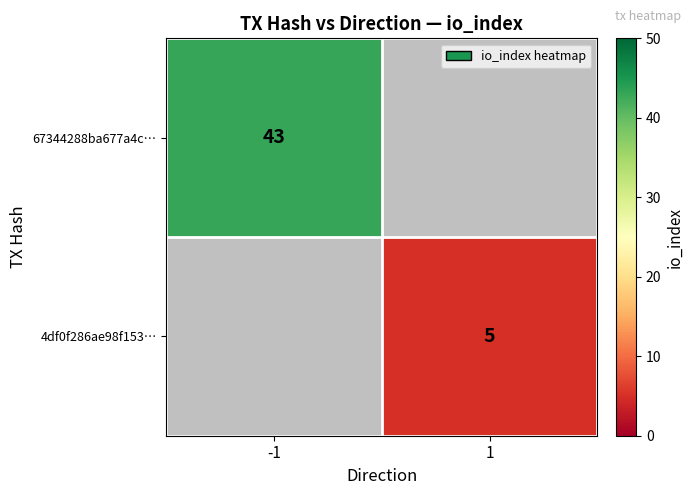

Is it true that 4df0f286ae98f153… equals 2 at 1?

False